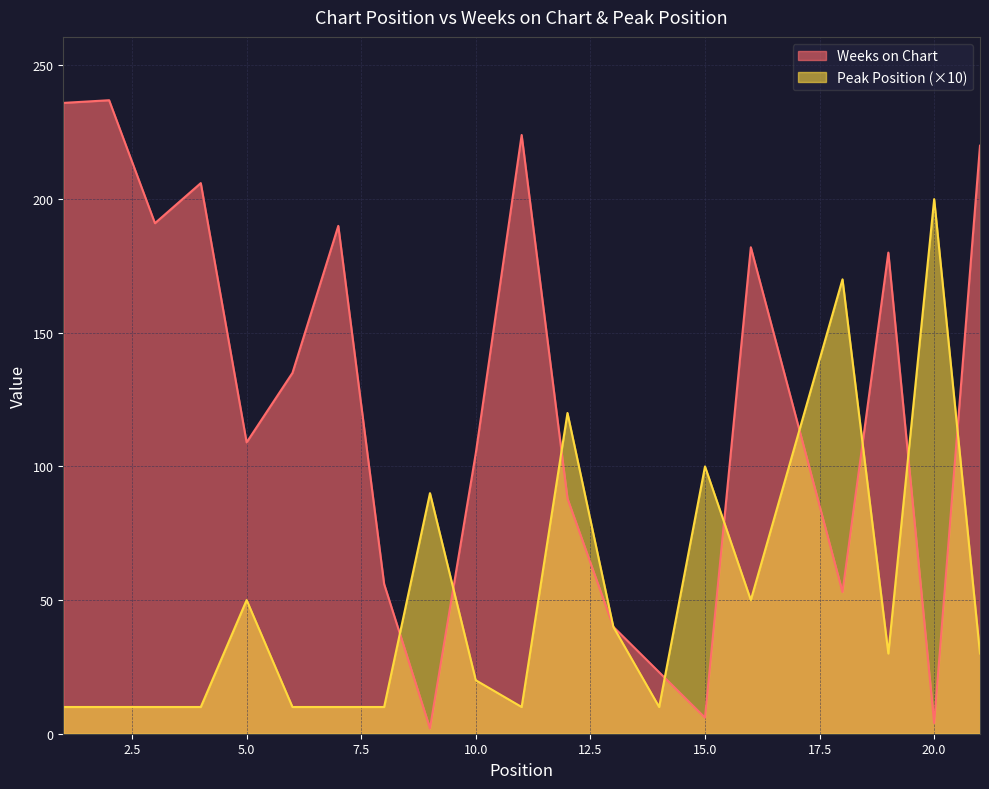

In Weeks on Chart, how many points are lower than both neighbors (excluding endpoints)?

6